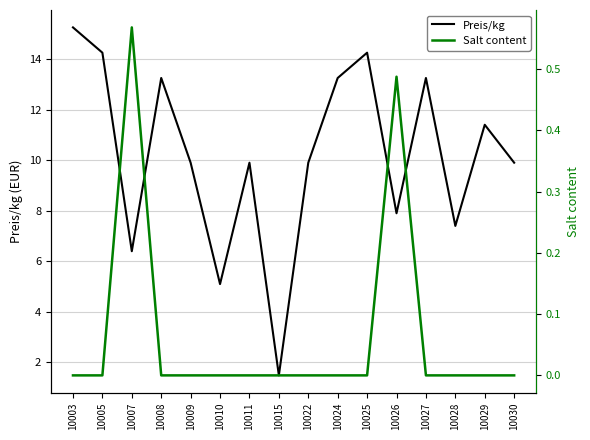

Which series has the widest spread of values?

Preis/kg